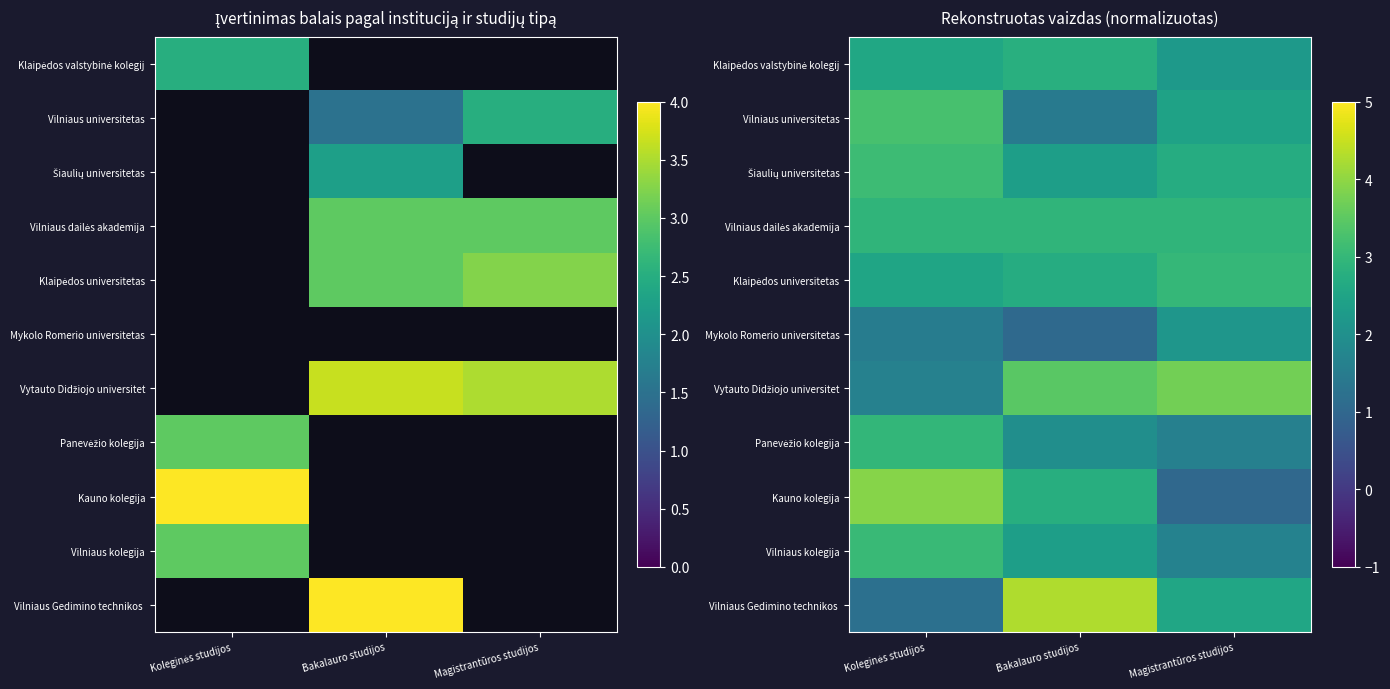

What is the difference between the highest and lowest values at Koleginės studijos?

2.7